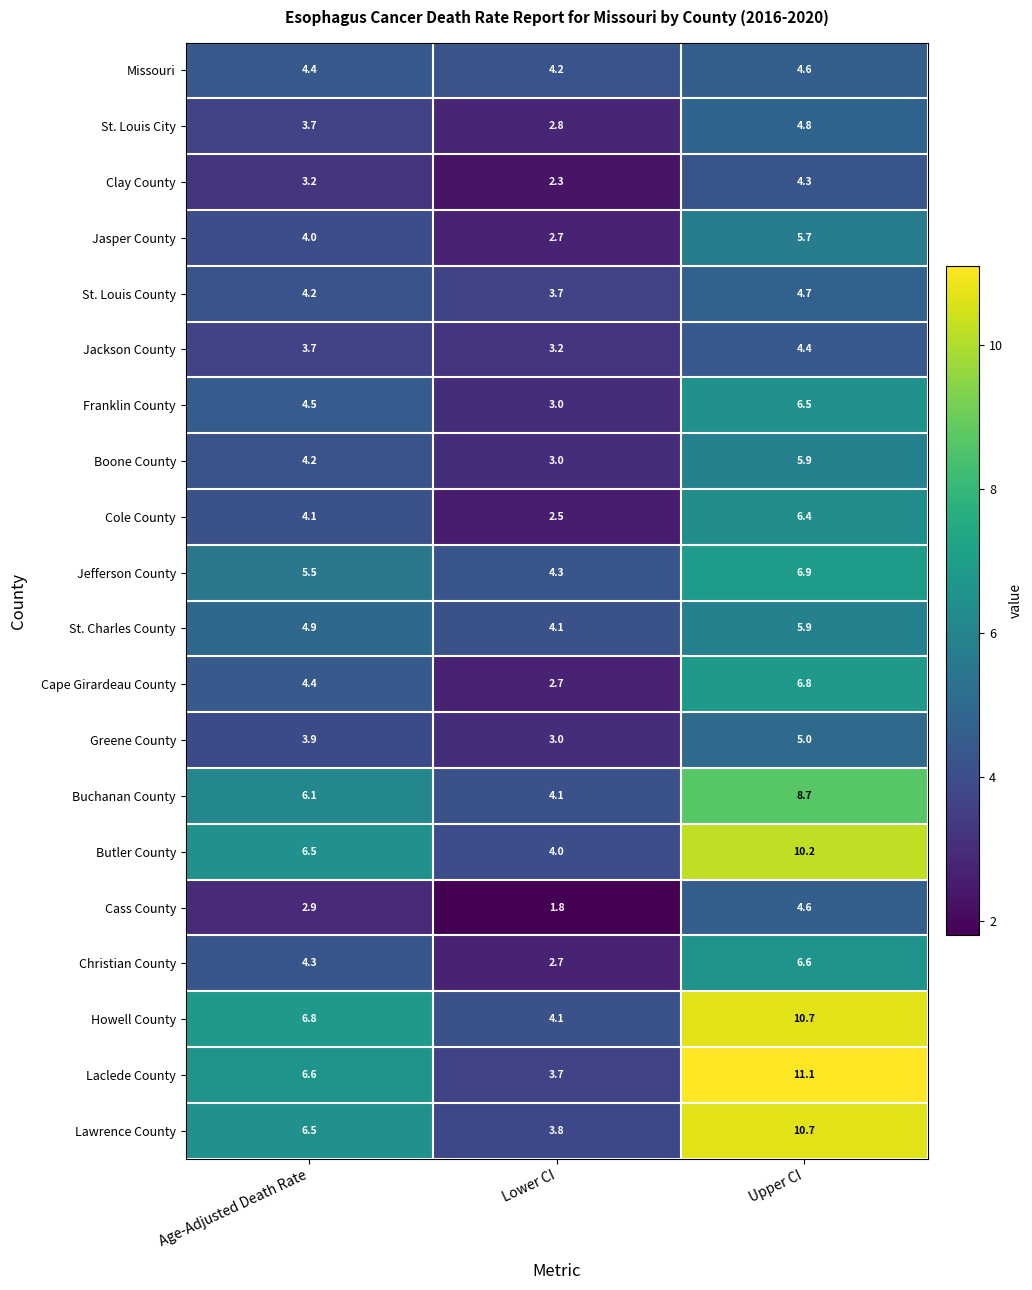

What is the sum of all Howell County values?

21.6